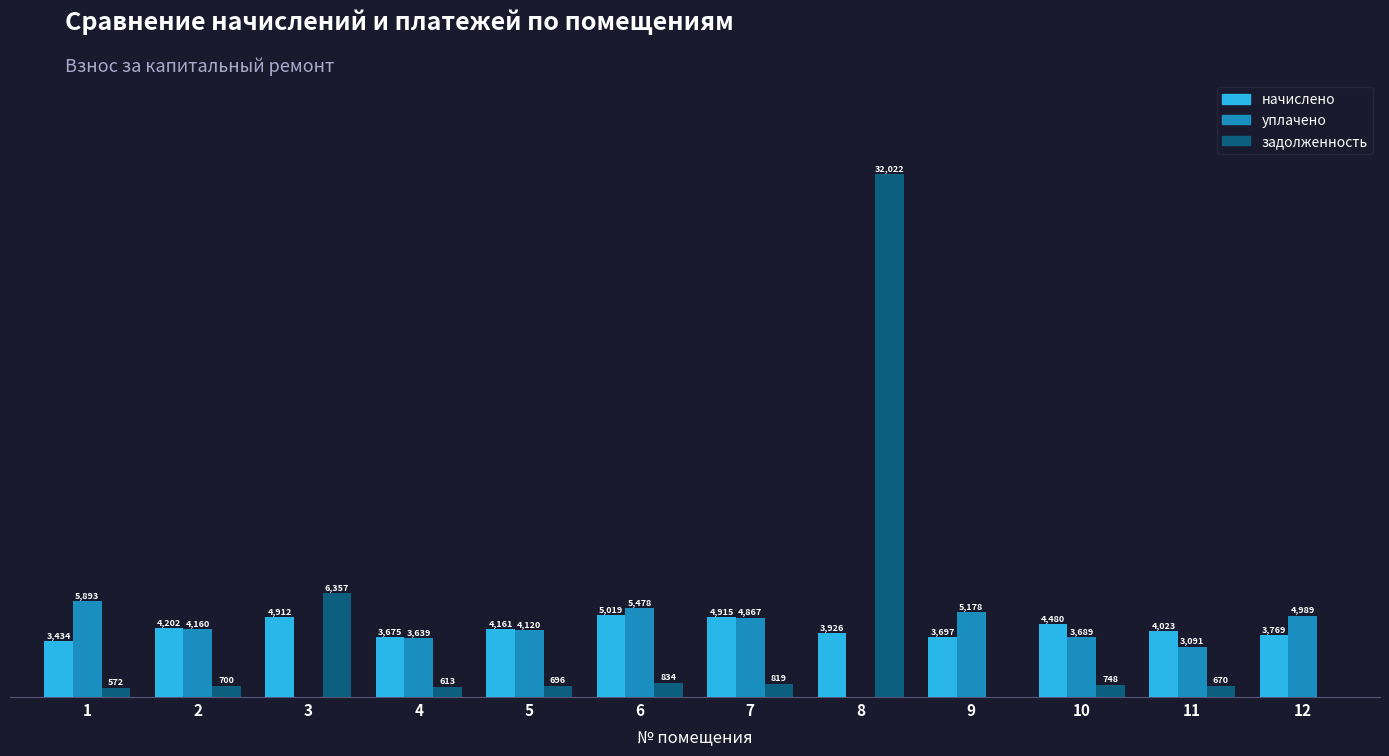

Does the chart contain stacked bars?

No